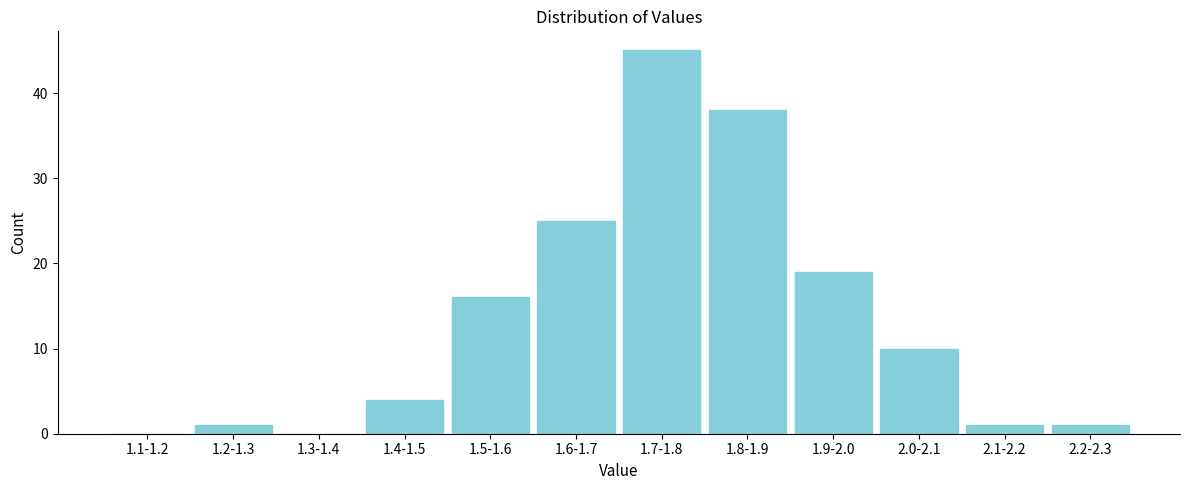

Reading left to right, extract all data points from this chart.

1.1-1.2=0	1.2-1.3=1	1.3-1.4=0	1.4-1.5=4	1.5-1.6=16	1.6-1.7=25	1.7-1.8=45	1.8-1.9=38	1.9-2.0=19	2.0-2.1=10	2.1-2.2=1	2.2-2.3=1